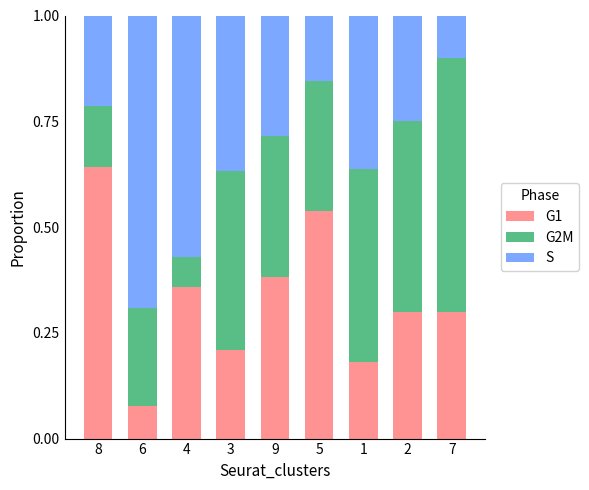

What are all the series names shown in the legend?

G1, G2M, S